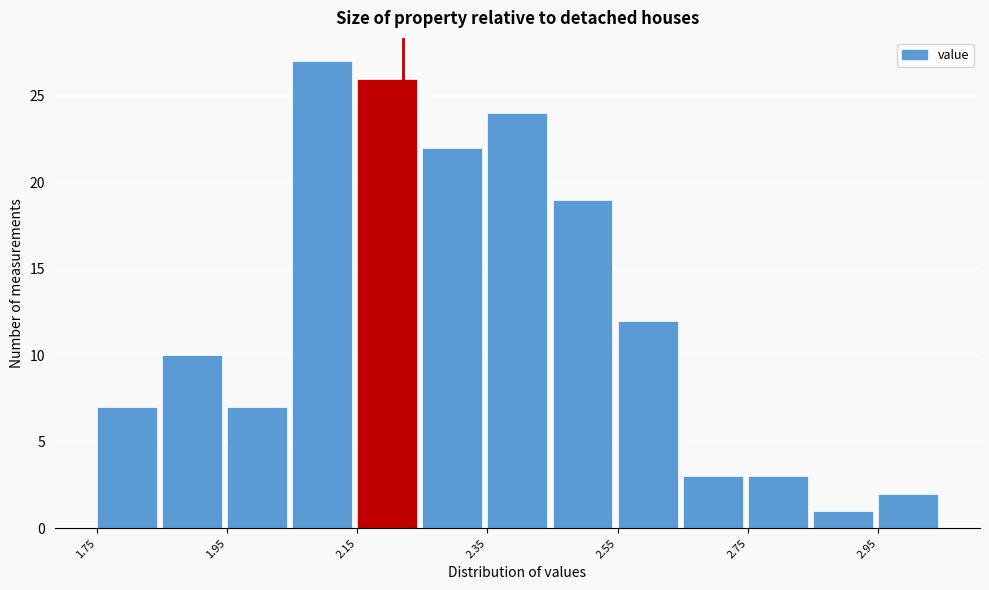

Reading left to right, transcribe this chart: for each bar, give the range it covers on the x-axis and its height. Neither the bar edges nor the heights are printed on the chart, so give them approximately, as read against the axes.

1.75 to 1.85: 7
1.85 to 1.95: 10
1.95 to 2.05: 7
2.05 to 2.15: 27
2.15 to 2.25: 26
2.25 to 2.35: 22
2.35 to 2.45: 24
2.45 to 2.55: 19
2.55 to 2.65: 12
2.65 to 2.75: 3
2.75 to 2.85: 3
2.85 to 2.95: 1
2.95 to 3.05: 2